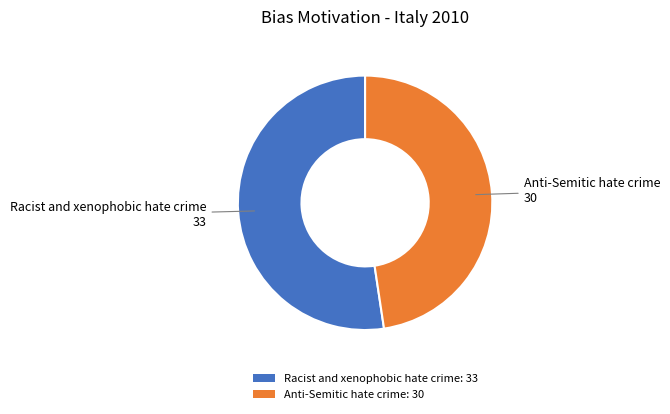

Is there a majority slice in this chart?

Yes